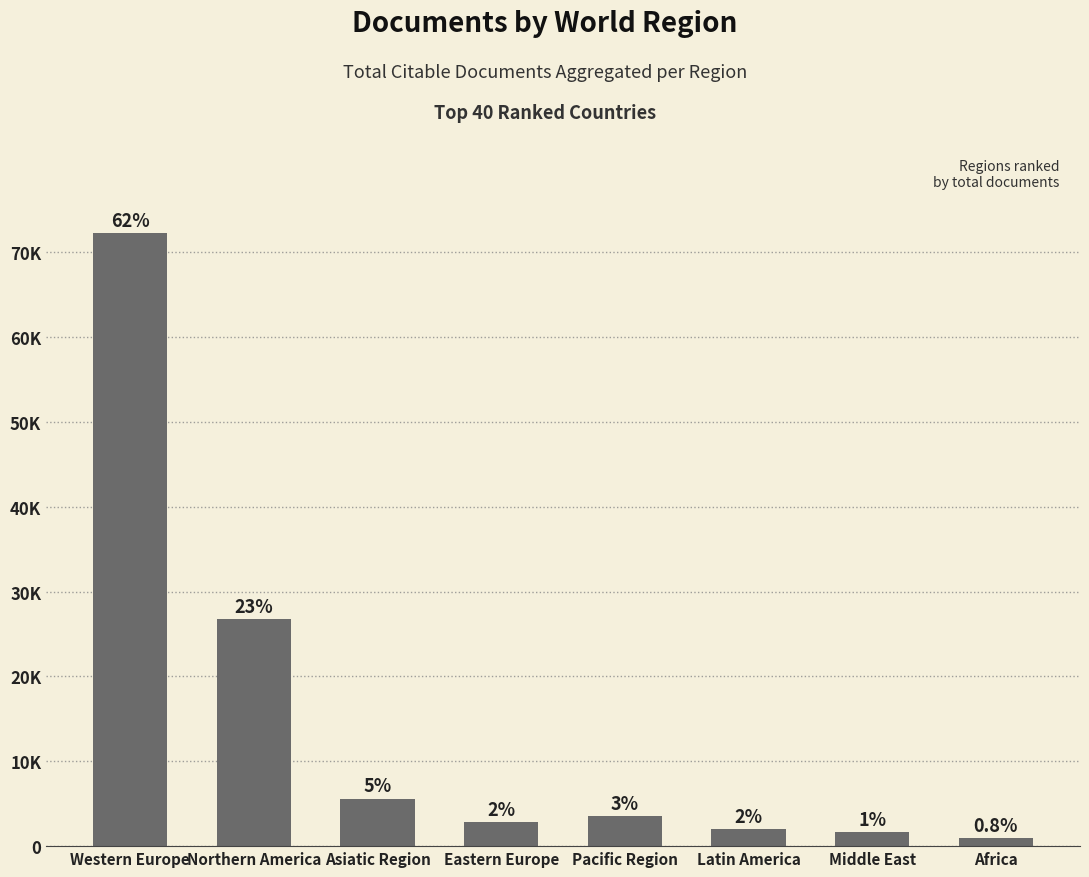

Rank the categories by value from lowest to highest.

Africa, Middle East, Latin America, Eastern Europe, Pacific Region, Asiatic Region, Northern America, Western Europe